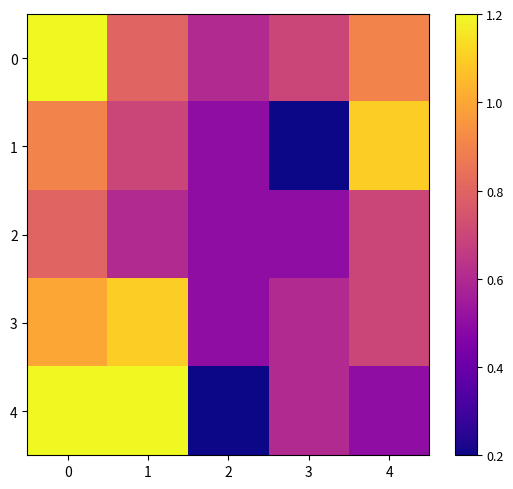

At how many categories does at least one series exceed 1?

3